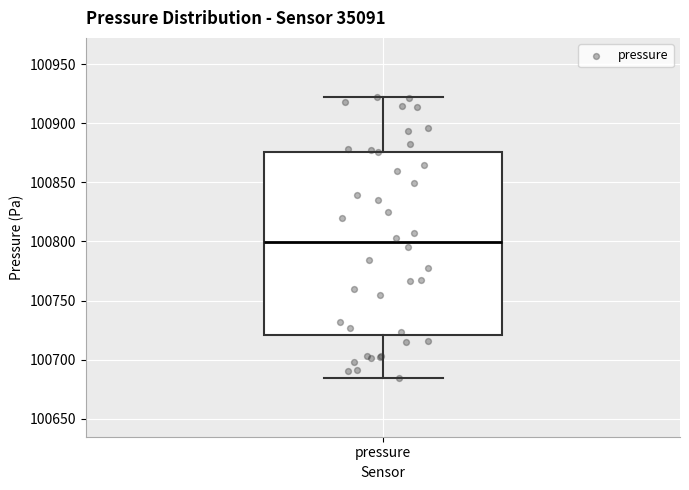

Transcribe this box plot: give where the median line is, the range the box spans, and where the two whiskers end, as read against the y-axis. The values are not printed on the chart, so give them approximately, as read against the axis.

median 100800, box 100720 to 100875, whiskers 100685 to 100920